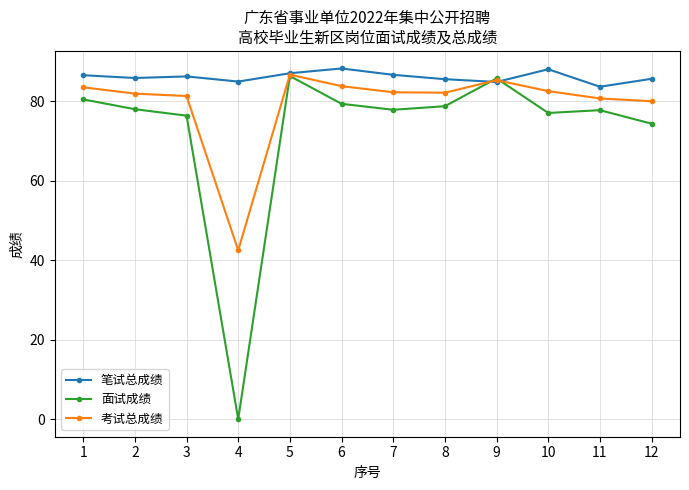

What is the value of the 面试成绩 point at the 6th from the left?

79.4